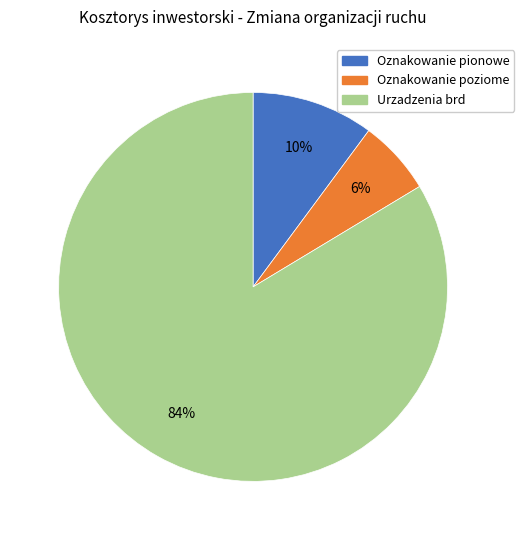

Between Oznakowanie poziome and Oznakowanie pionowe, which is larger?

Oznakowanie pionowe